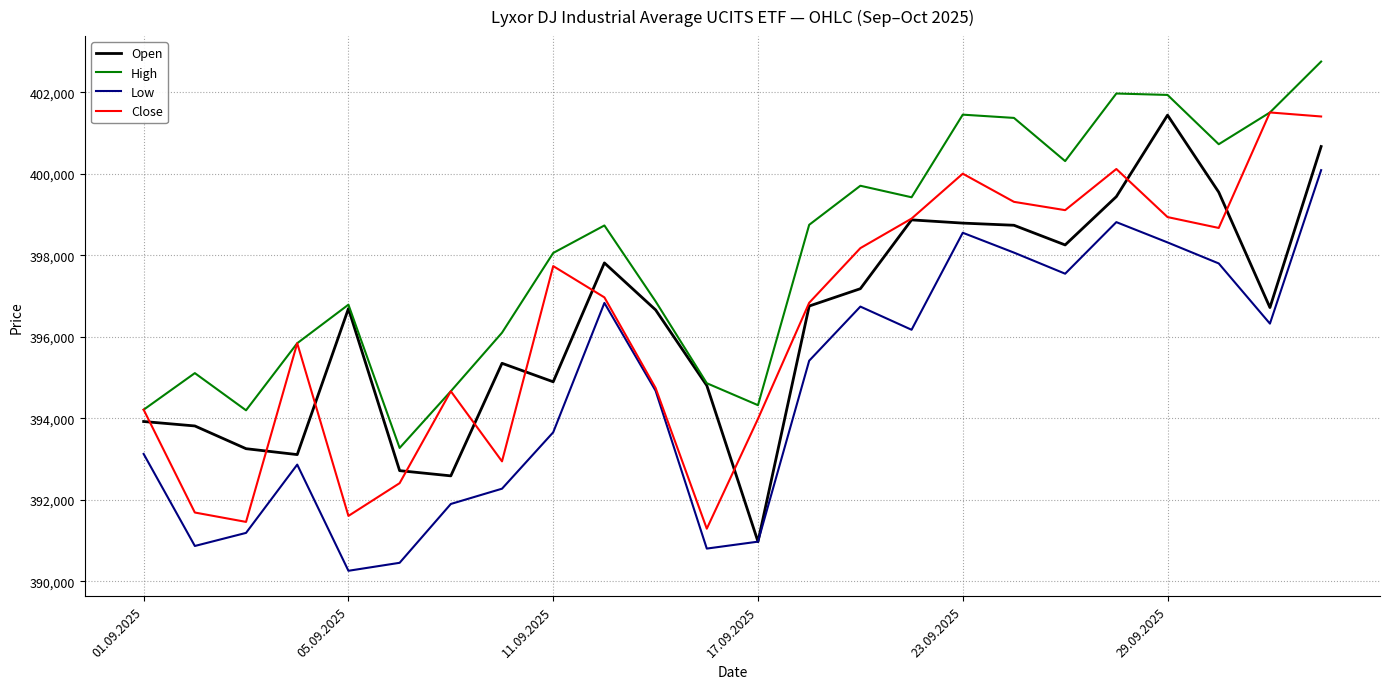

How many lines are shown in the chart?

4